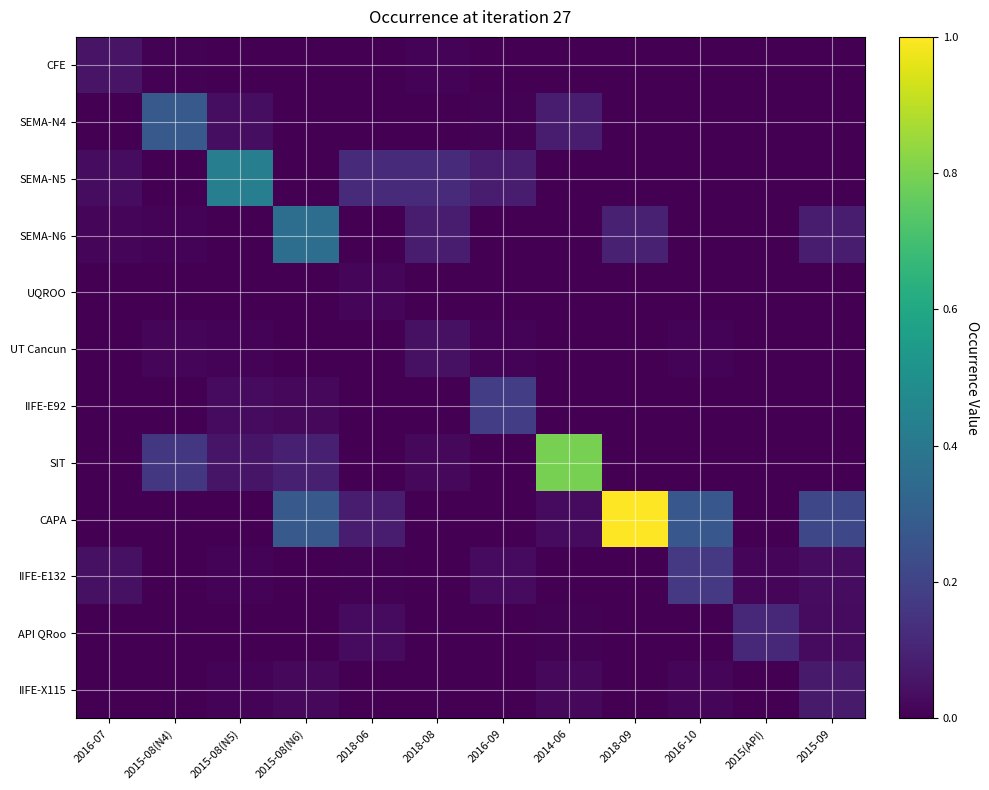

Which category has the lowest value across all series?

2015-08(N5)